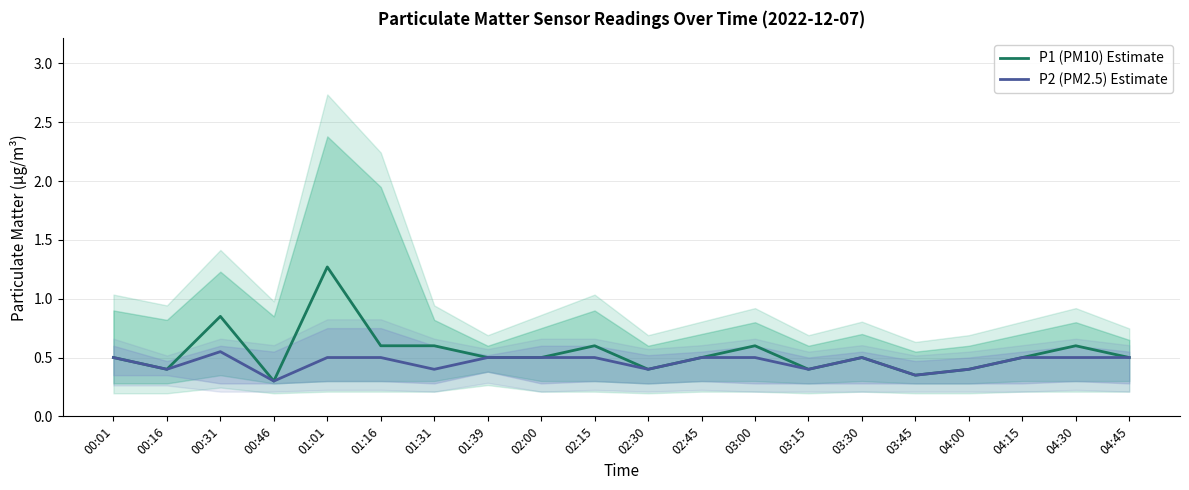

Rank the series by their average value, from highest to lowest.

P1 (PM10) Estimate, P2 (PM2.5) Estimate